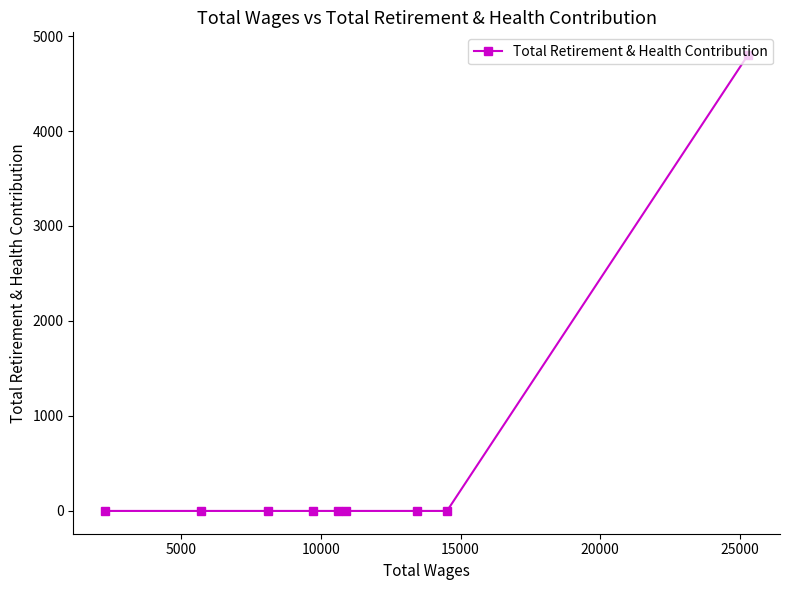

What is the greatest value displayed?

4799